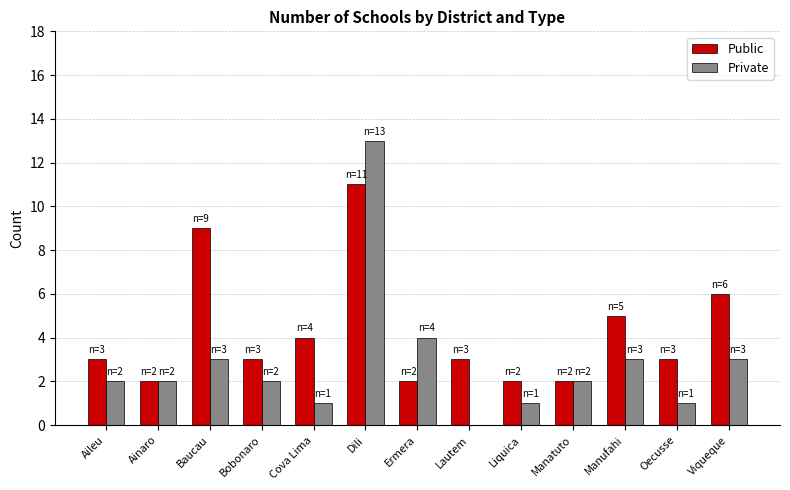

What is the sum of all Private values?

37